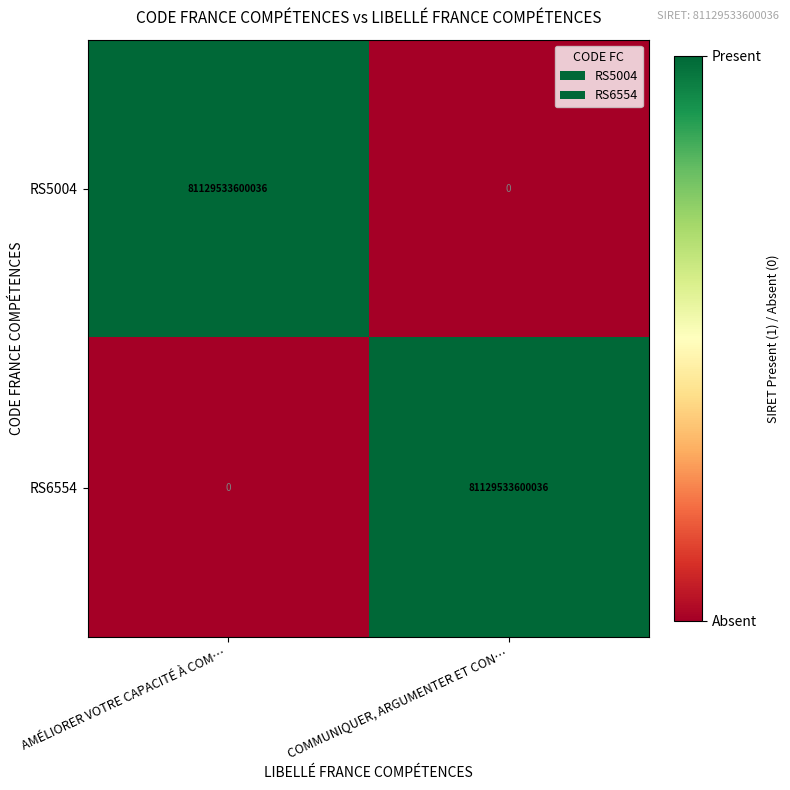

List the labels in order of RS6554 value, smallest first.

AMÉLIORER VOTRE CAPACITÉ À COM…, COMMUNIQUER, ARGUMENTER ET CON…